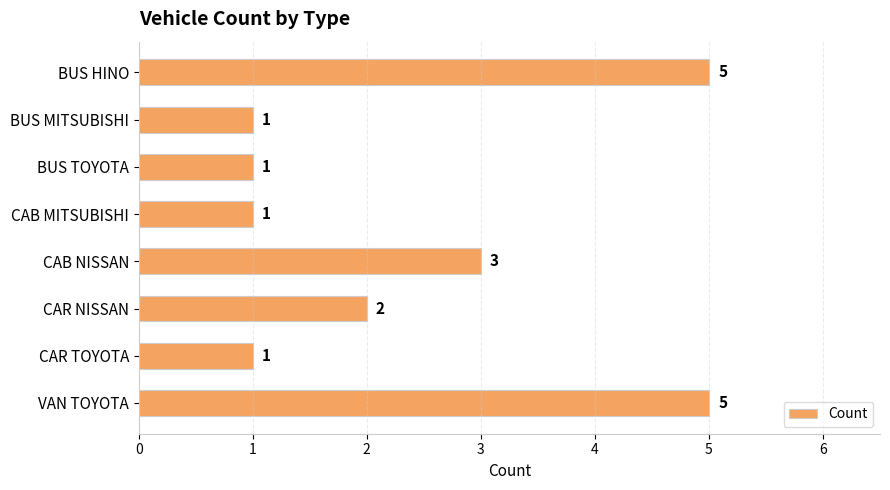

Reading top to bottom, transcribe all the data shown in this chart.

BUS HINO=5	BUS MITSUBISHI=1	BUS TOYOTA=1	CAB MITSUBISHI=1	CAB NISSAN=3	CAR NISSAN=2	CAR TOYOTA=1	VAN TOYOTA=5